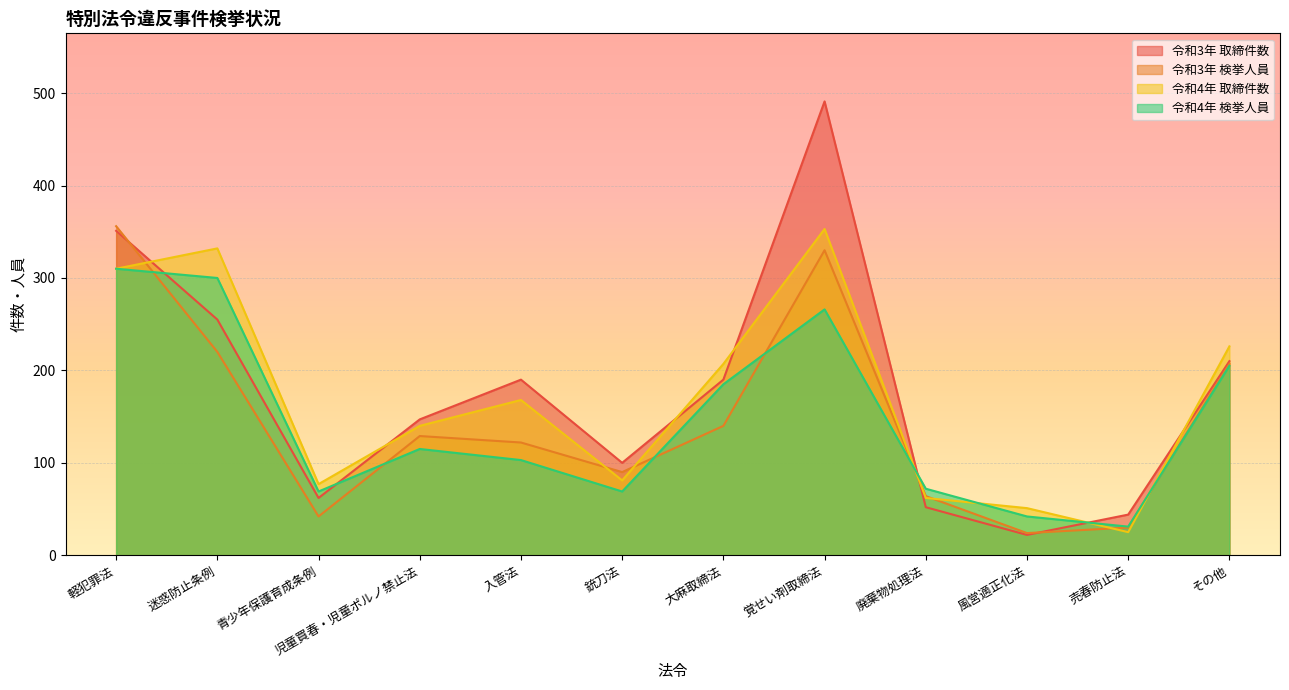

In 令和4年 取締件数, how many points are higher than both neighbors (excluding endpoints)?

3